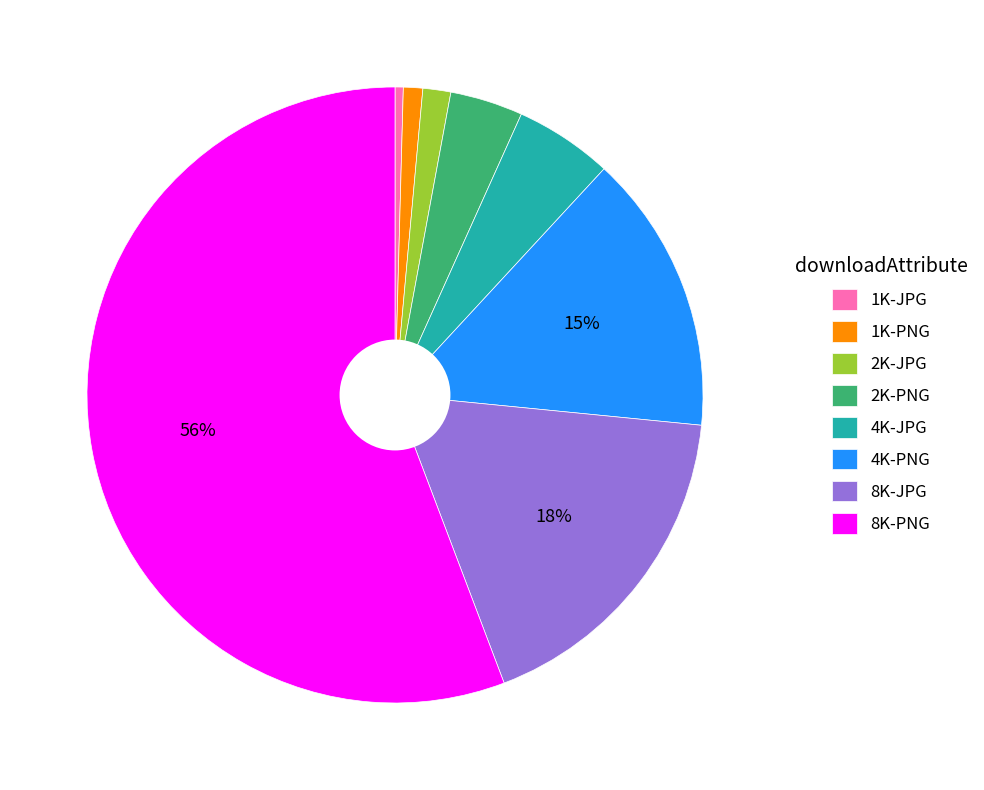

To the nearest percent, what portion does 8K-JPG represent?

18%